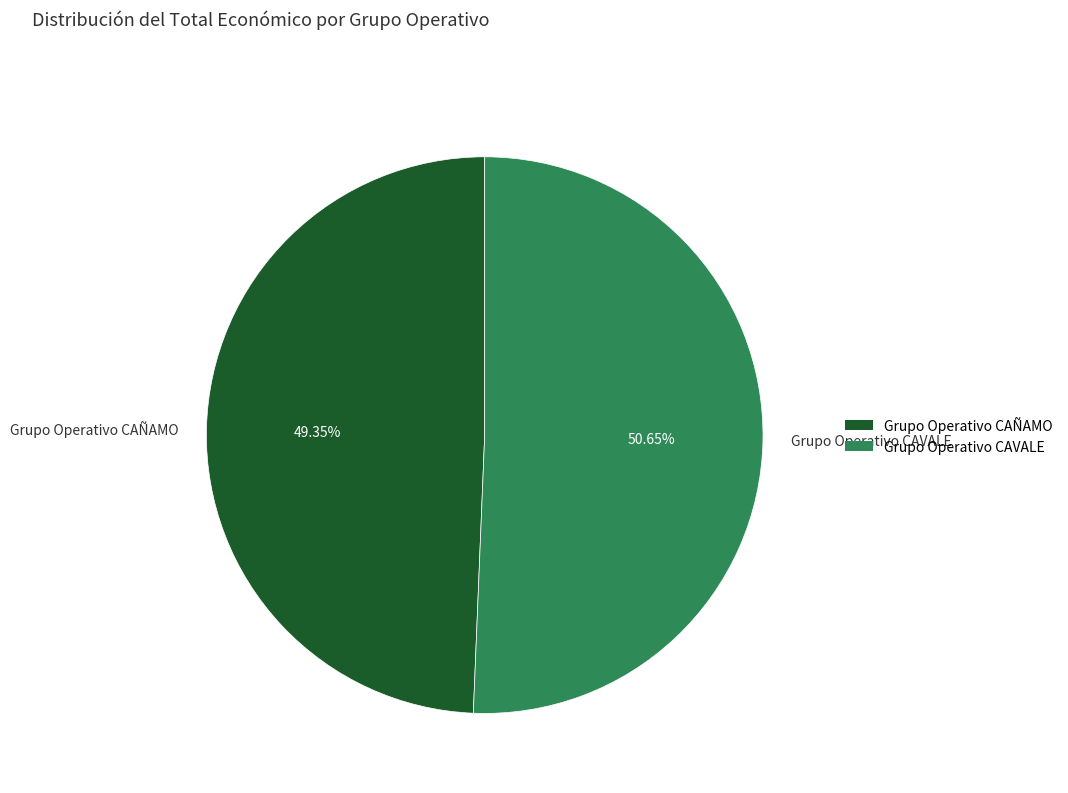

Combined, do Grupo Operativo CAÑAMO and Grupo Operativo CAVALE account for over 50%?

Yes